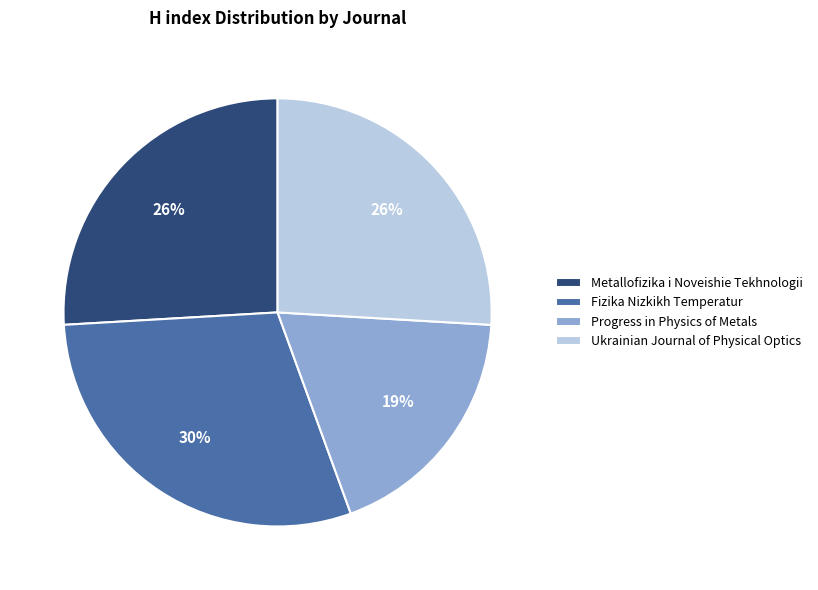

To the nearest percent, what is the difference between the largest and smallest slice percentages?

11%